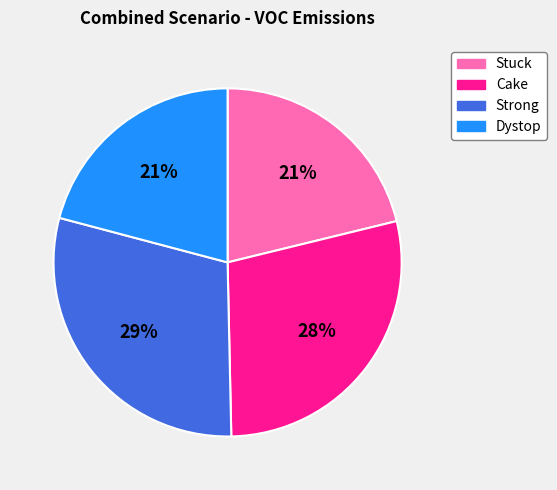

Is it true that Strong is 36% of the pie?

False